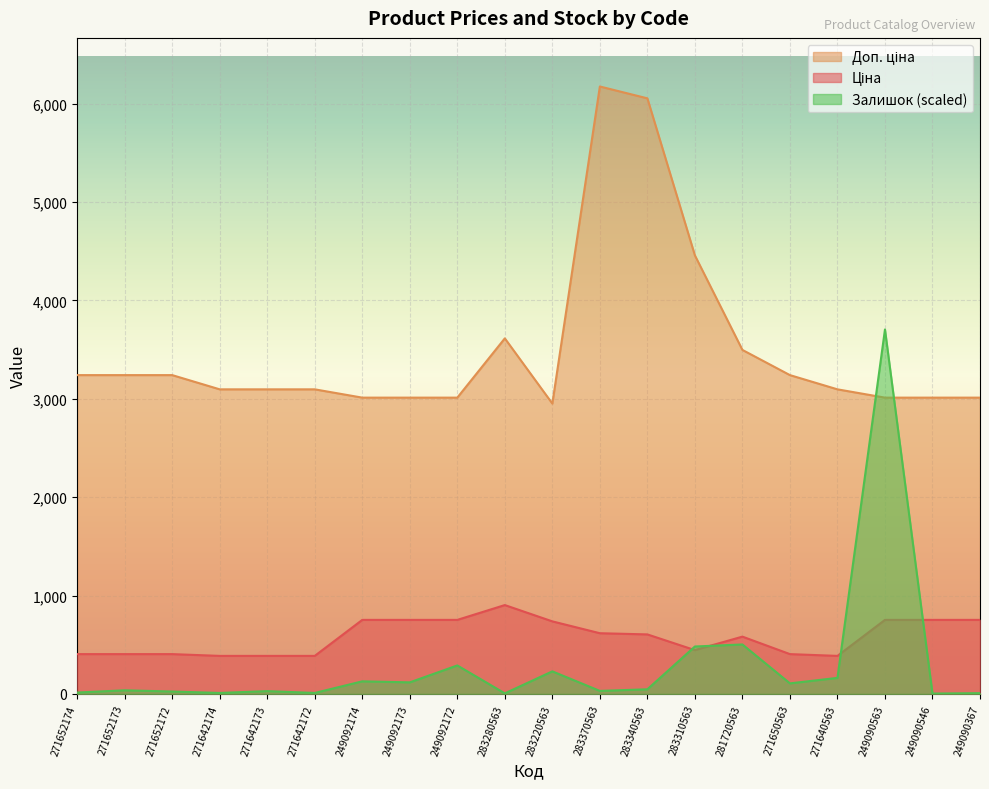

What is the smallest value displayed?

4.1